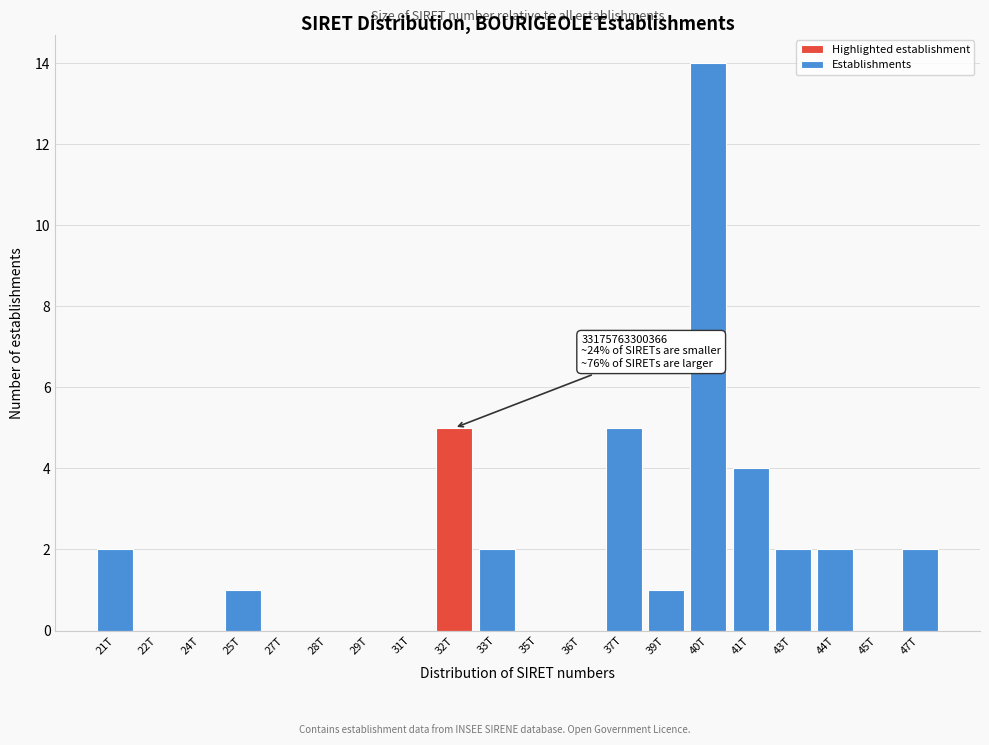

Reading left to right, transcribe all the data shown in this chart.

21T=2	22T=0	24T=0	25T=1	27T=0	28T=0	29T=0	31T=0	32T=5	33T=2	35T=0	36T=0	37T=5	39T=1	40T=14	41T=4	43T=2	44T=2	45T=0	47T=2